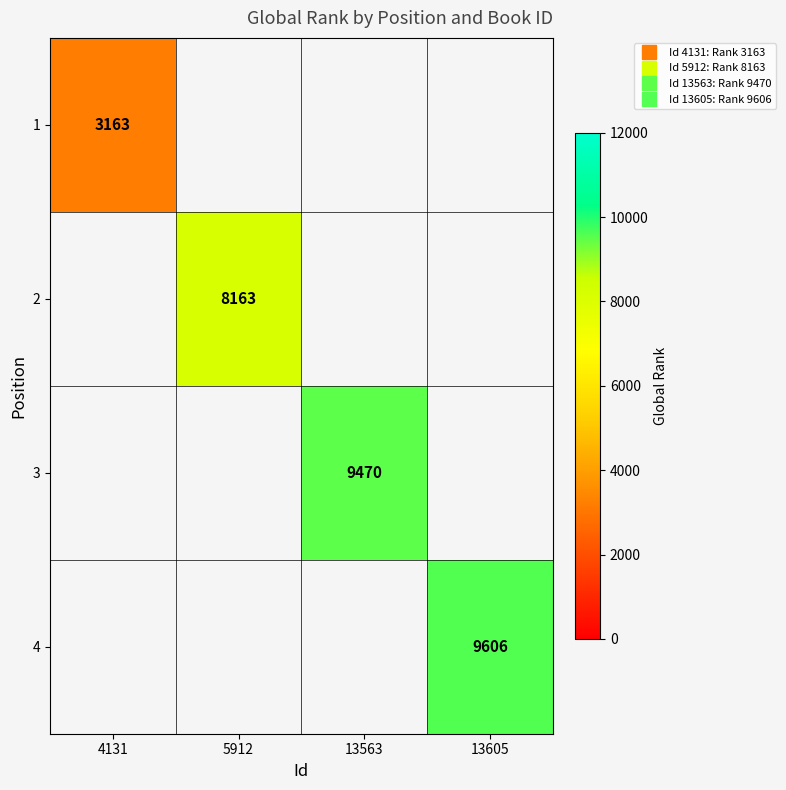

How many data points does each series have?

4